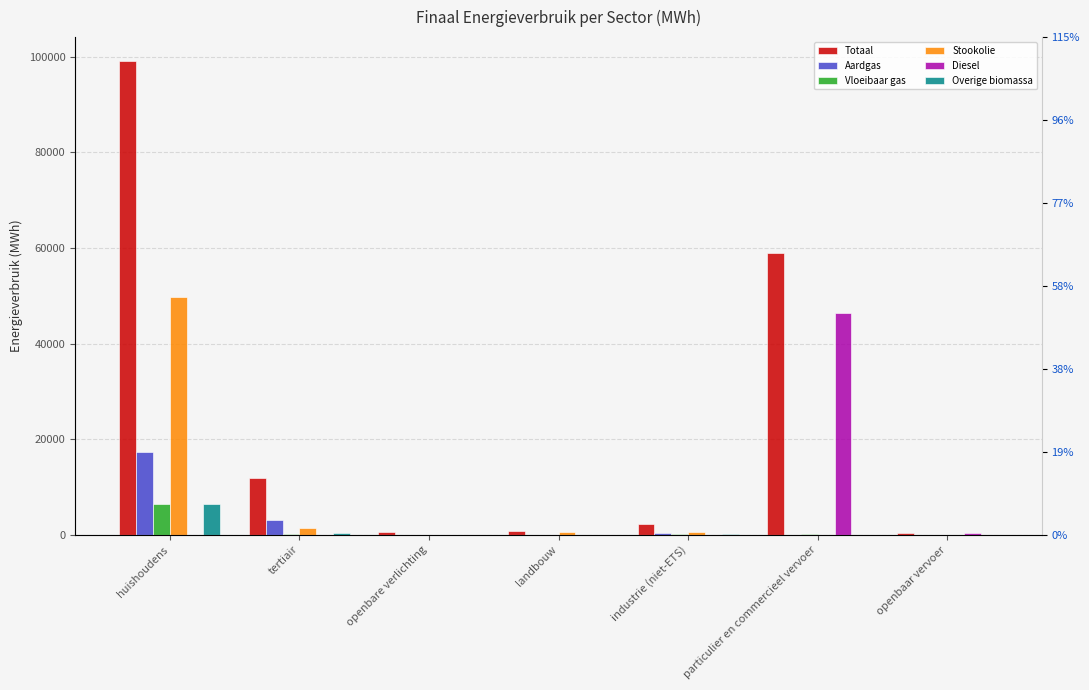

Reading left to right, extract all data points from this chart.

Totaal: huishoudens=99157.6	tertiair=11935.5	openbare verlichting=544.5	landbouw=694.3	industrie (niet-ETS)=2352.0	particulier en commercieel vervoer=58862.1	openbaar vervoer=302.9
Aardgas: huishoudens=17226.9	tertiair=3139.1	openbare verlichting=0.0	landbouw=19.8	industrie (niet-ETS)=447.0	particulier en commercieel vervoer=6.6	openbaar vervoer=0.0
Vloeibaar gas: huishoudens=6464.8	tertiair=109.5	openbare verlichting=0.0	landbouw=1.8	industrie (niet-ETS)=134.4	particulier en commercieel vervoer=197.8	openbaar vervoer=0.0
Stookolie: huishoudens=49741.8	tertiair=1345.1	openbare verlichting=0.0	landbouw=504.5	industrie (niet-ETS)=625.7	particulier en commercieel vervoer=0.0	openbaar vervoer=0.0
Diesel: huishoudens=0.0	tertiair=0.0	openbare verlichting=0.0	landbouw=0.0	industrie (niet-ETS)=0.0	particulier en commercieel vervoer=46365.4	openbaar vervoer=290.0
Overige biomassa: huishoudens=6387.8	tertiair=474.7	openbare verlichting=0.0	landbouw=0.0	industrie (niet-ETS)=195.6	particulier en commercieel vervoer=0.0	openbaar vervoer=0.0